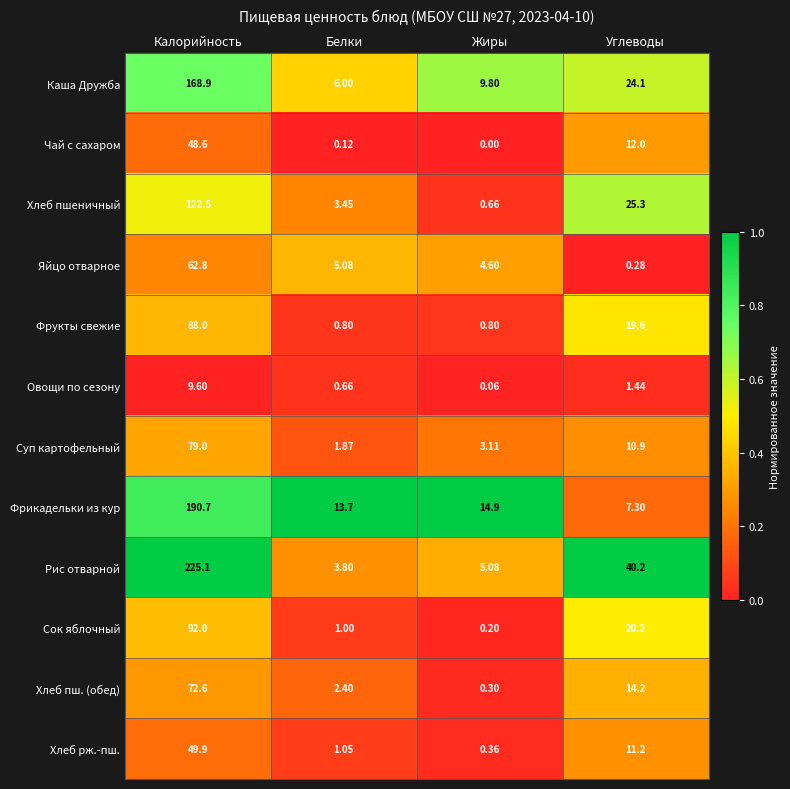

Where does the Хлеб пш. (обед) series first go above 14?

Калорийность